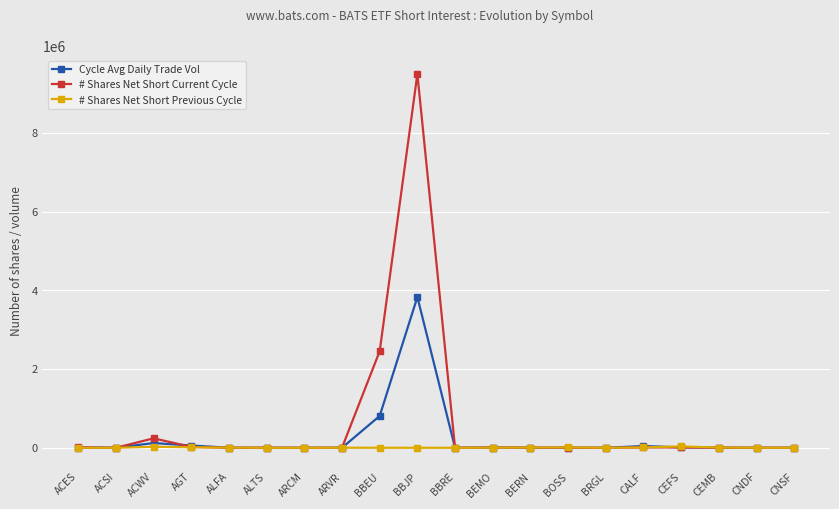

What is the sum of all # Shares Net Short Previous Cycle values?

116932